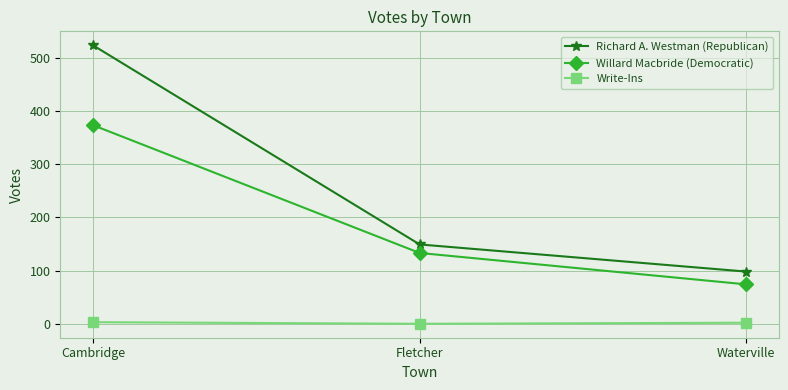

How many Willard Macbride (Democratic) values are between 74 and 373?

3